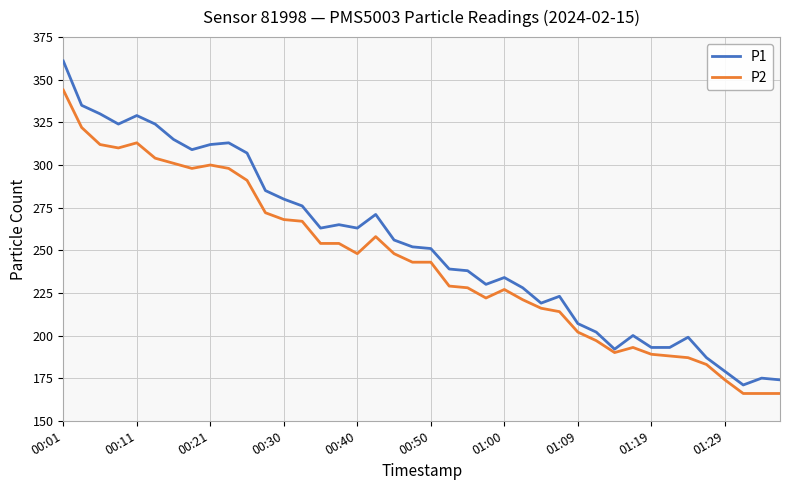

Which series has the widest spread of values?

P1